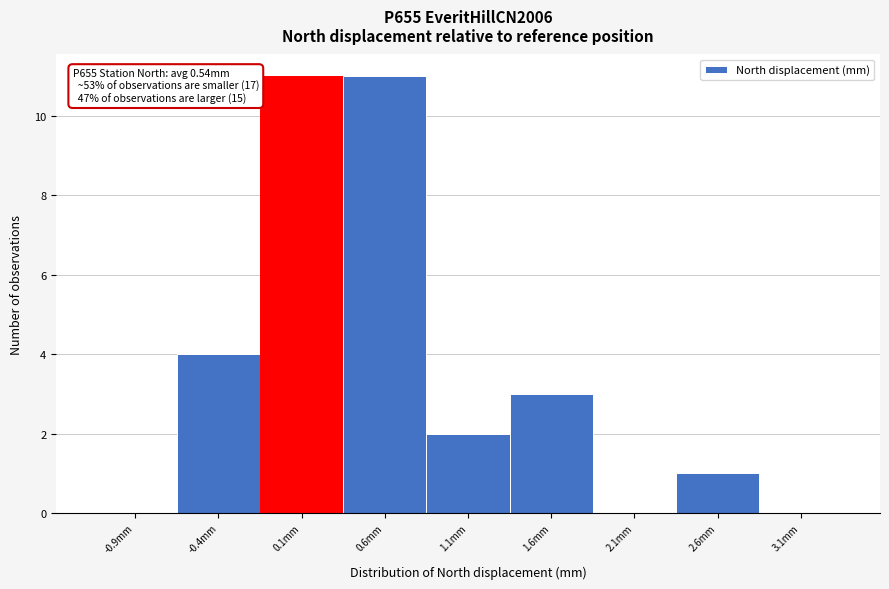

Reading left to right, transcribe all the data shown in this chart.

-0.9mm=0	-0.4mm=4	0.1mm=11	0.6mm=11	1.1mm=2	1.6mm=3	2.1mm=0	2.6mm=1	3.1mm=0